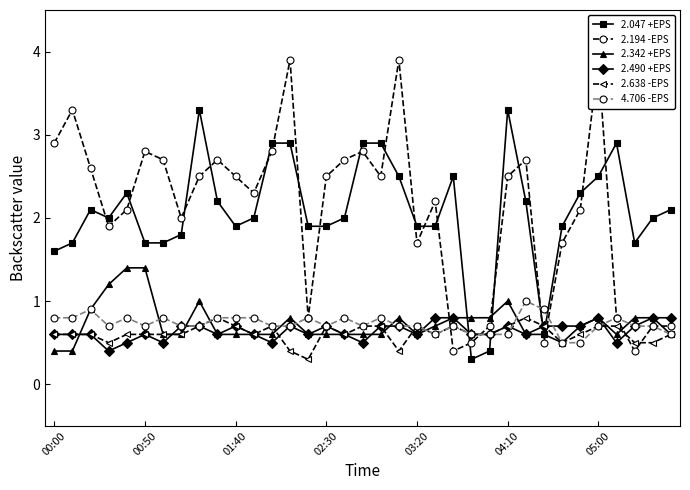

Which category has the highest value across all series?

13